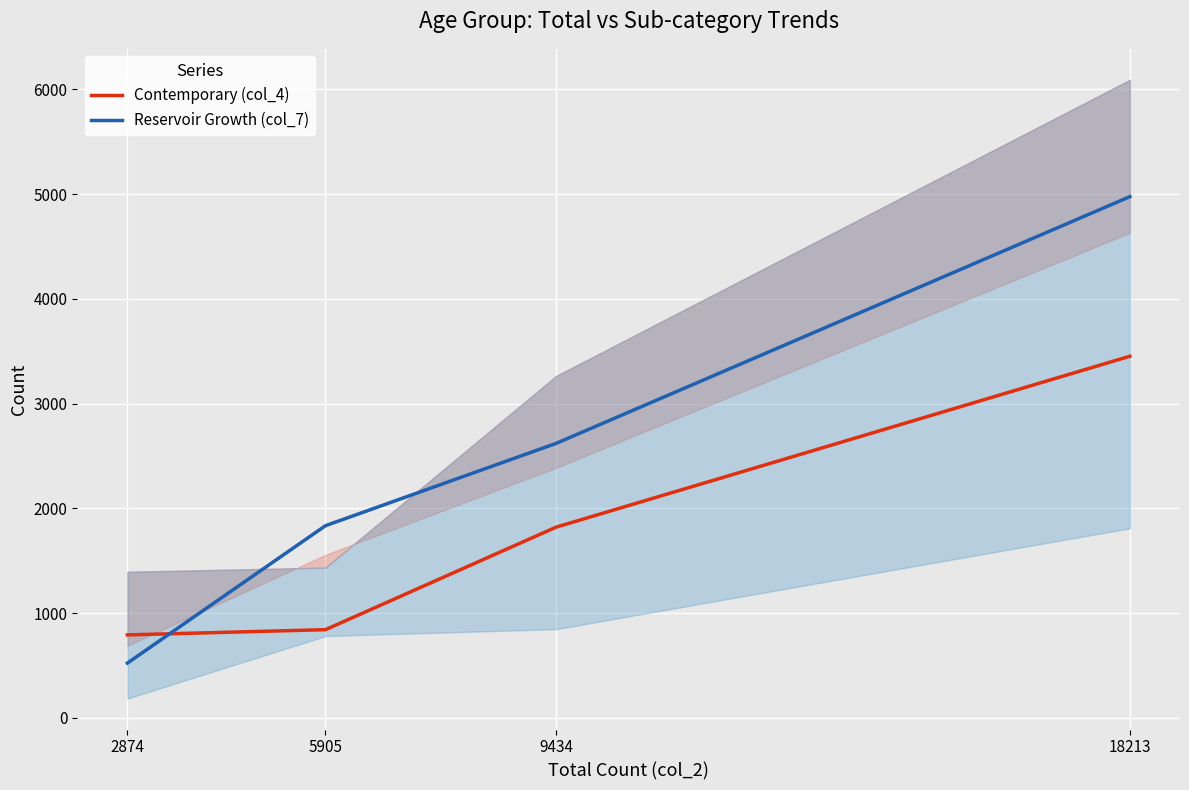

What is the difference between the maximum and minimum values in the Contemporary (col_4) series?

2661